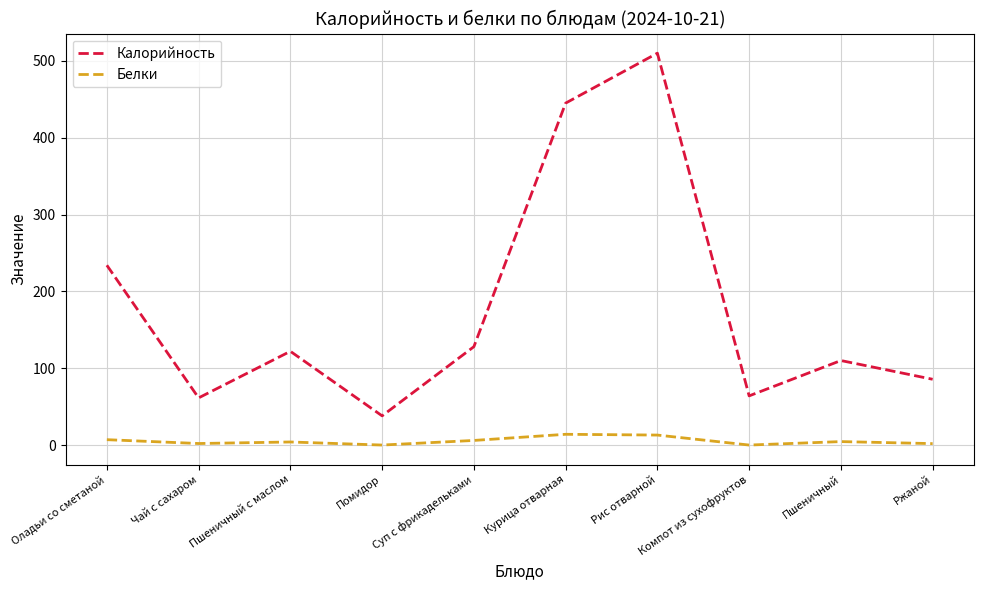

Rank the series by their maximum value, from lowest to highest.

Белки, Калорийность